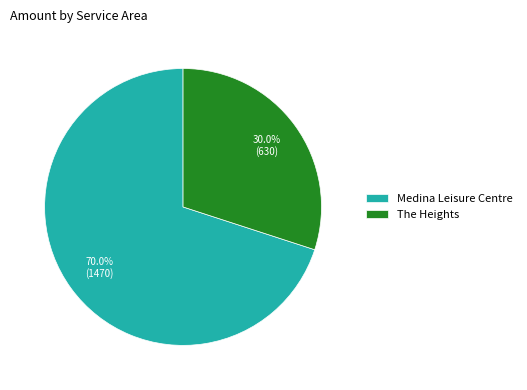

True or false: The Heights accounts for 42% of the total.

False